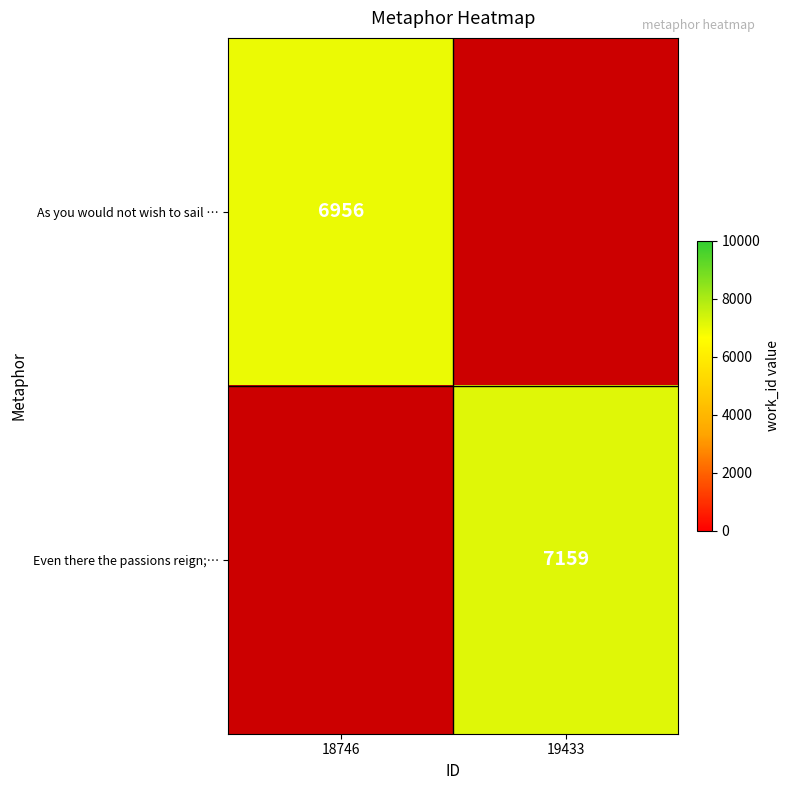

Is it true that Even there the passions reign;… equals 11285 at 19433?

False